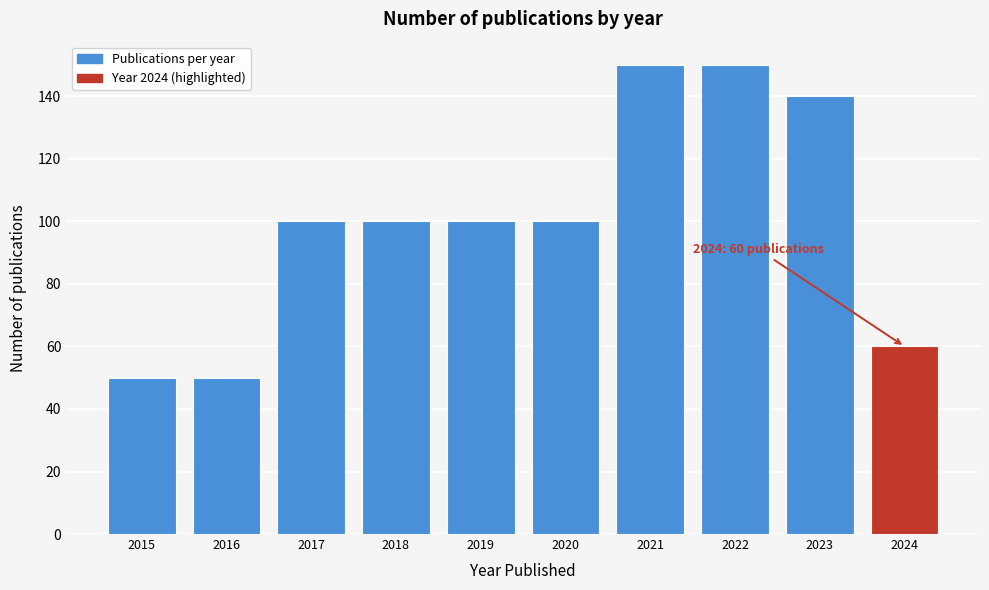

Reading left to right, what are all the values shown in this chart?

2015=50	2016=50	2017=100	2018=100	2019=100	2020=100	2021=150	2022=150	2023=140	2024=60